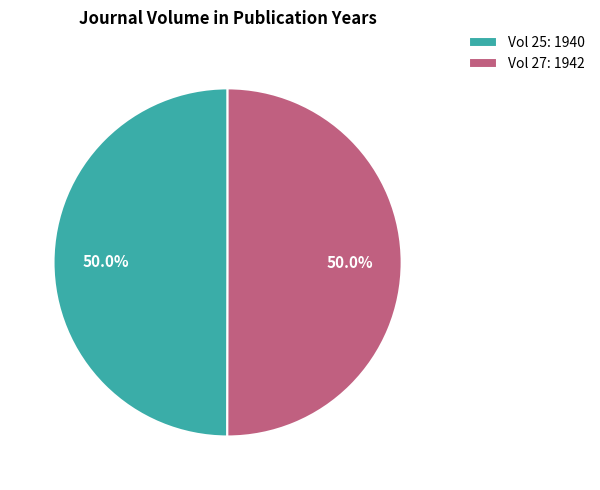

What portion of the pie excludes Vol 25: 1940?

50.0%